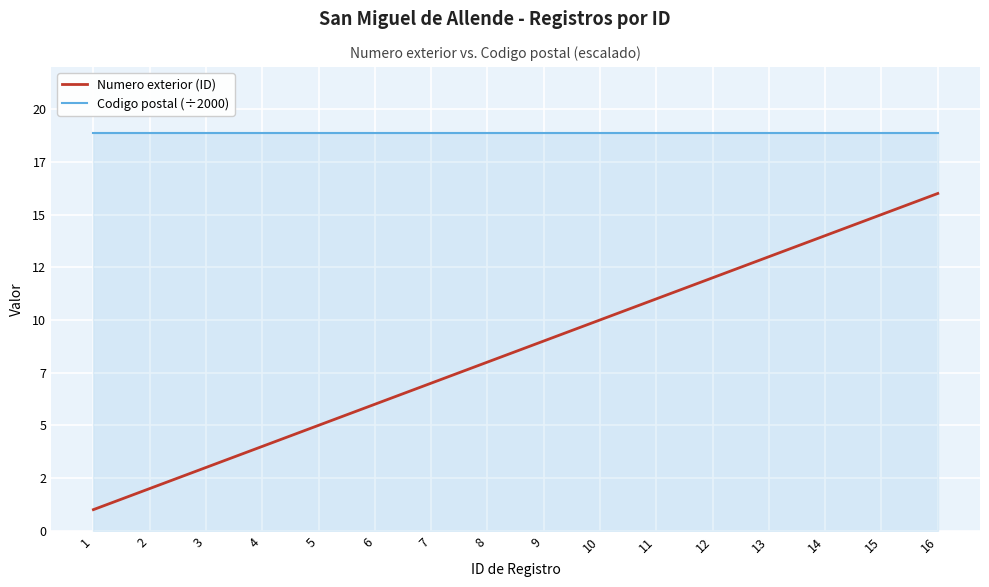

Does the chart display data point markers on the line(s)?

No